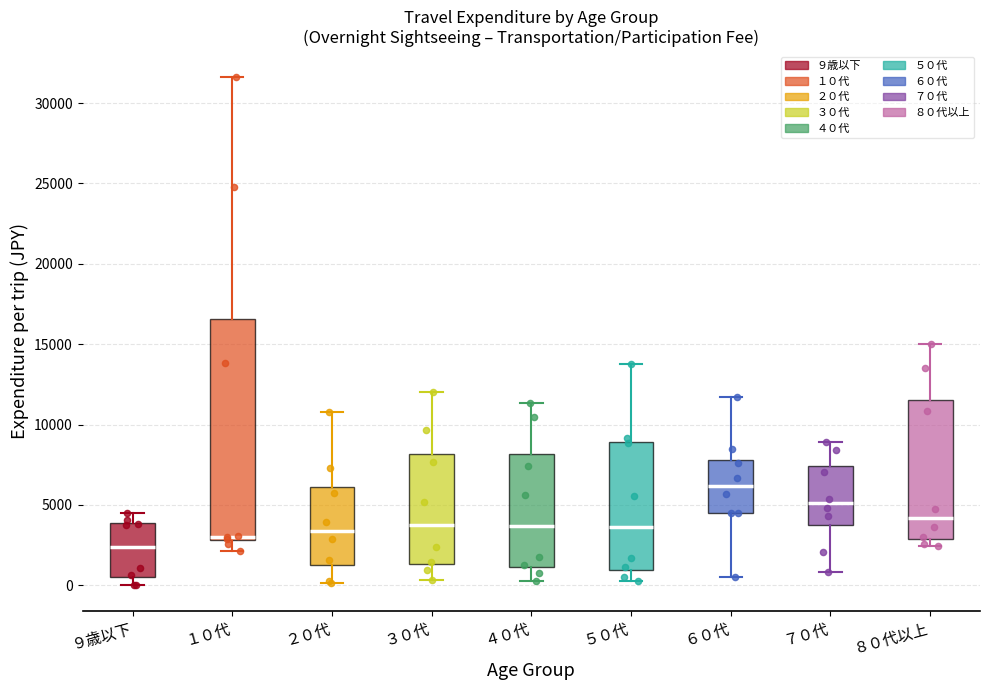

Where is the upper edge of the box for ２０代 on the y-axis? The values are not printed on the chart, so give them approximately, as read against the axis.

6000